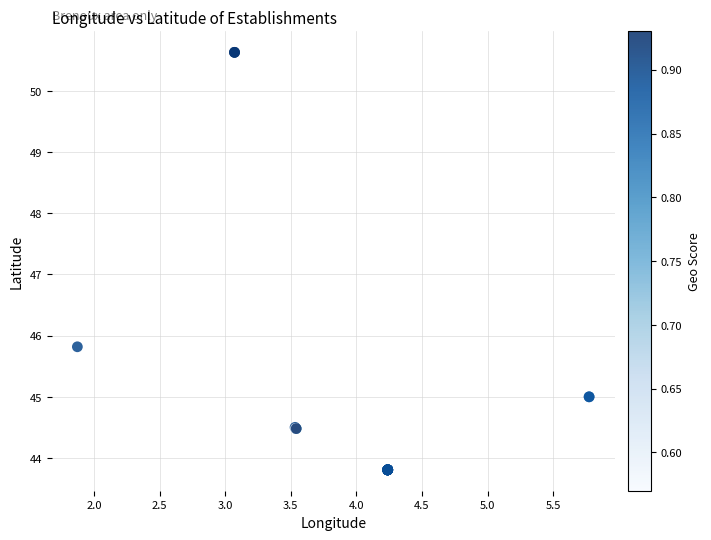

What Y value in the scatter plot is closest to 47?

45.8